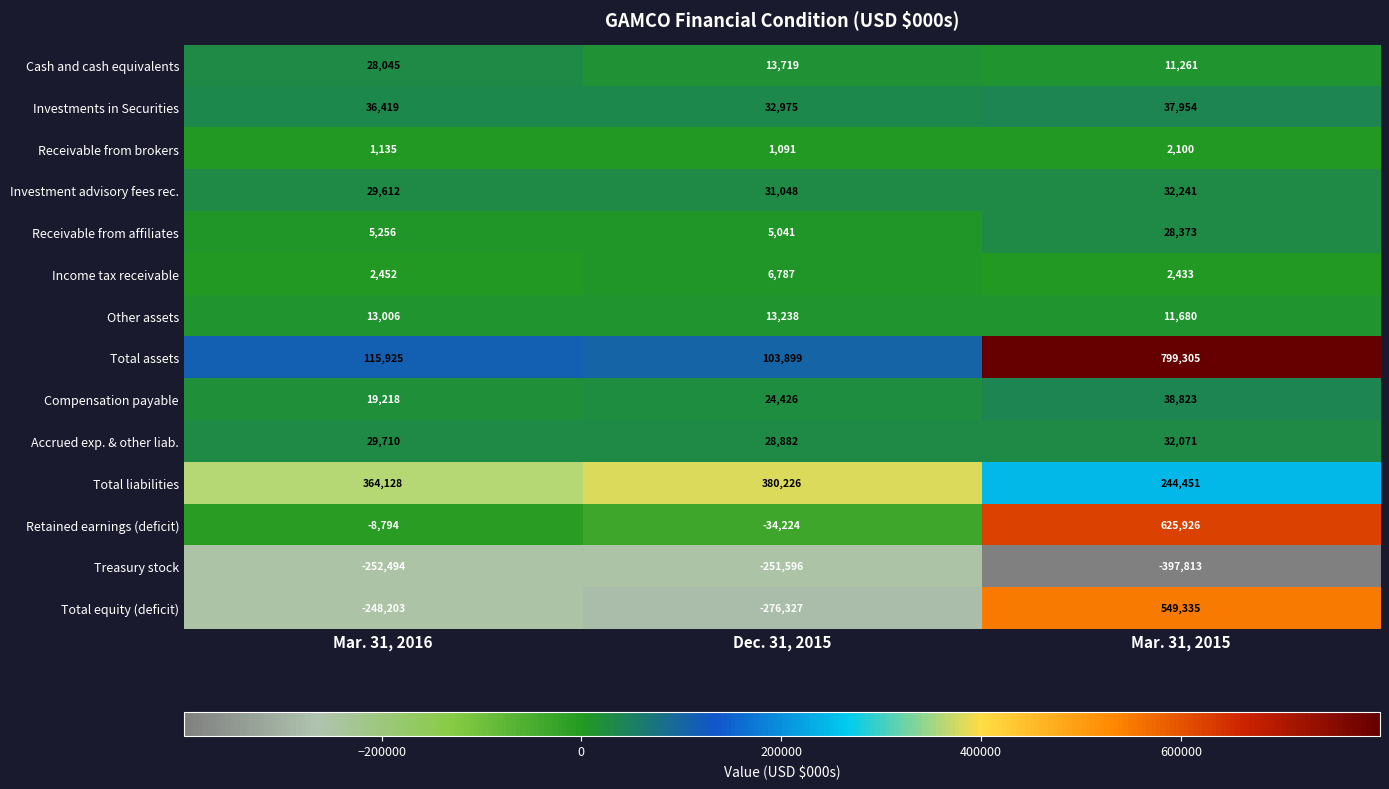

Read the Total assets value at Mar. 31, 2015.

799305